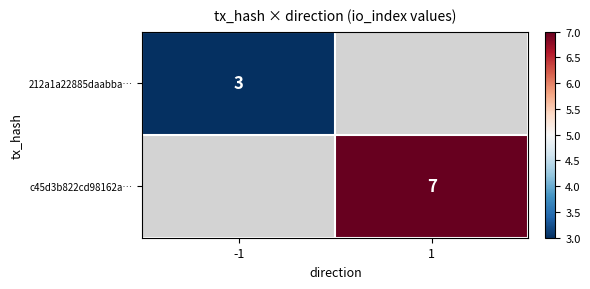

True or false: 212a1a22885daabba… has a value of 3 at -1.

True